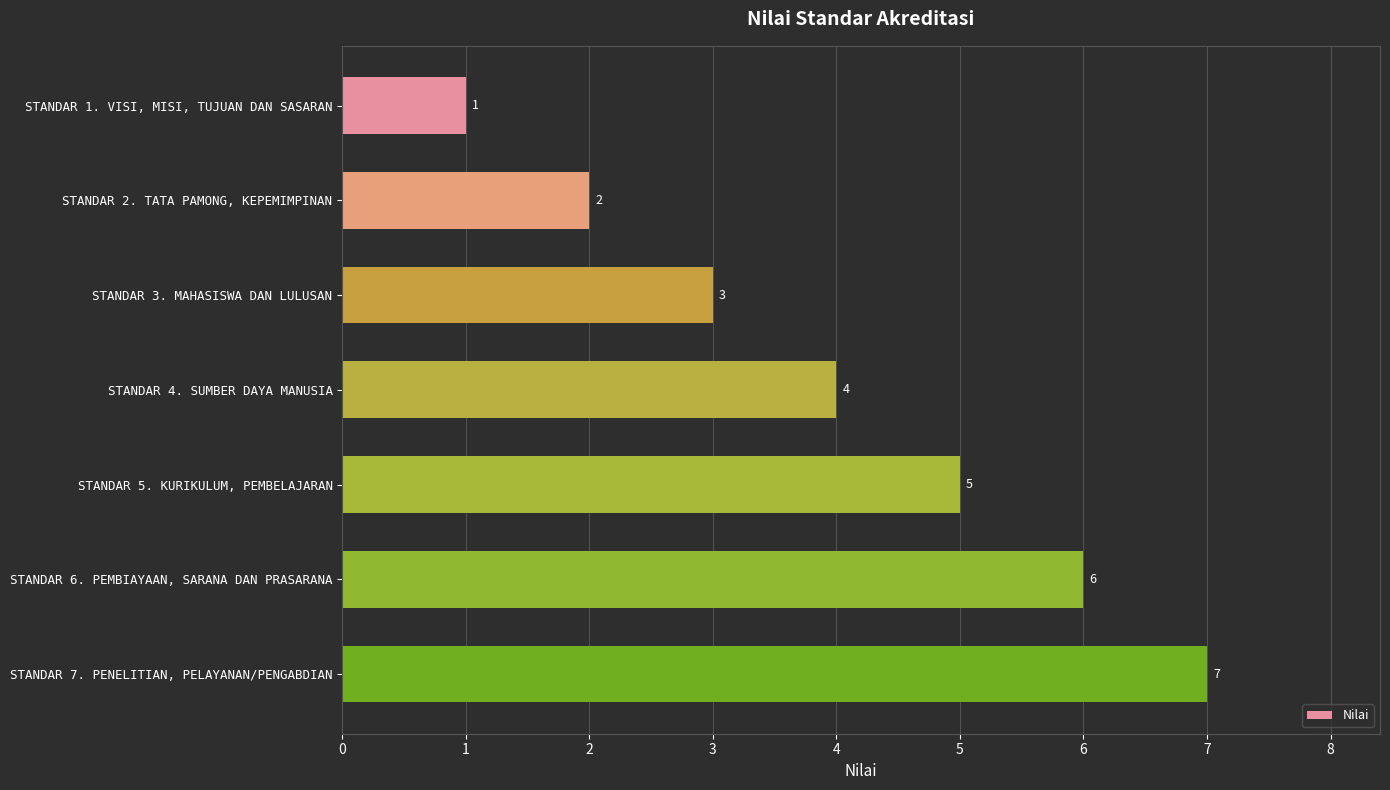

Rank the categories by value from lowest to highest.

STANDAR 1. VISI, MISI, TUJUAN DAN SASARAN, STANDAR 2. TATA PAMONG, KEPEMIMPINAN, STANDAR 3. MAHASISWA DAN LULUSAN, STANDAR 4. SUMBER DAYA MANUSIA, STANDAR 5. KURIKULUM, PEMBELAJARAN, STANDAR 6. PEMBIAYAAN, SARANA DAN PRASARANA, STANDAR 7. PENELITIAN, PELAYANAN/PENGABDIAN